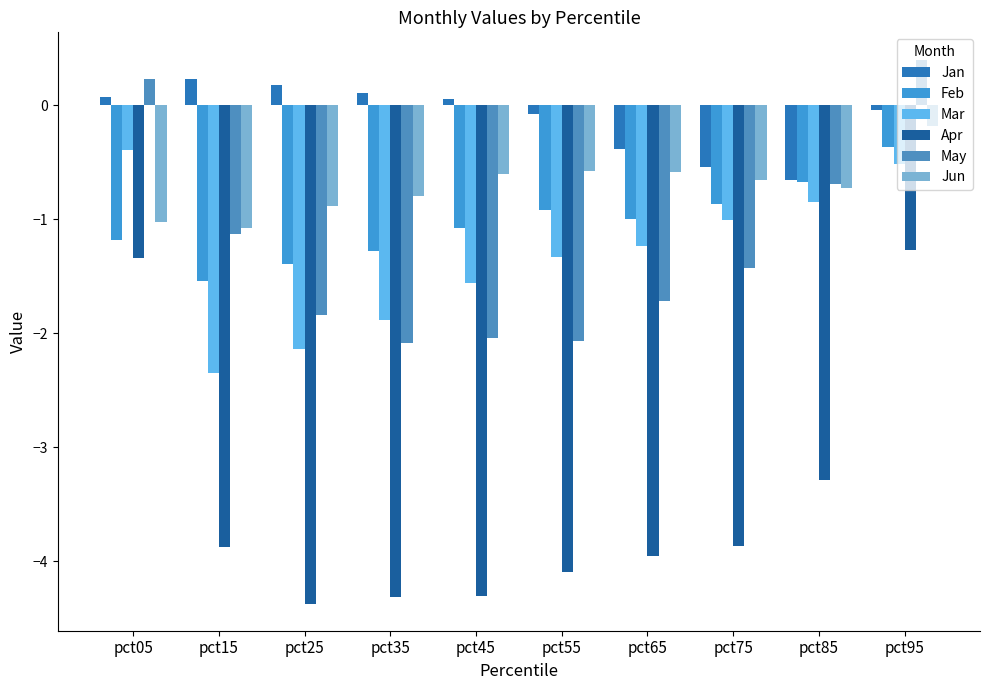

List the labels in order of Jun value, largest first.

pct95, pct55, pct65, pct45, pct75, pct85, pct35, pct25, pct05, pct15